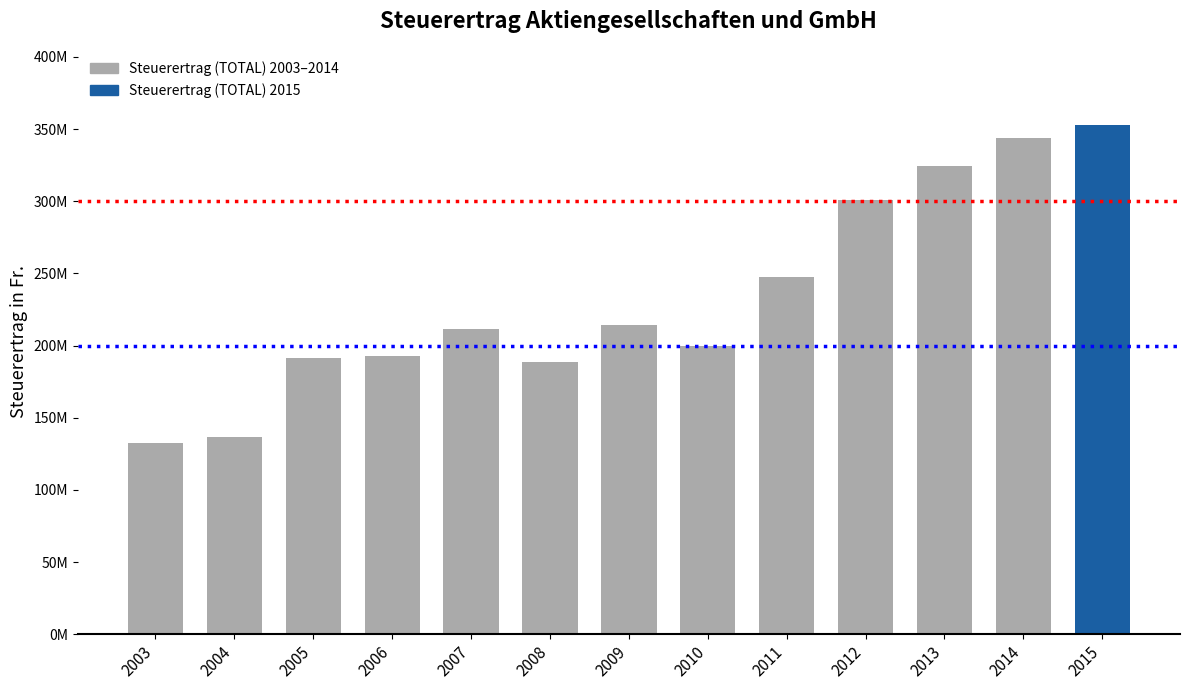

Are the bars horizontal?

No